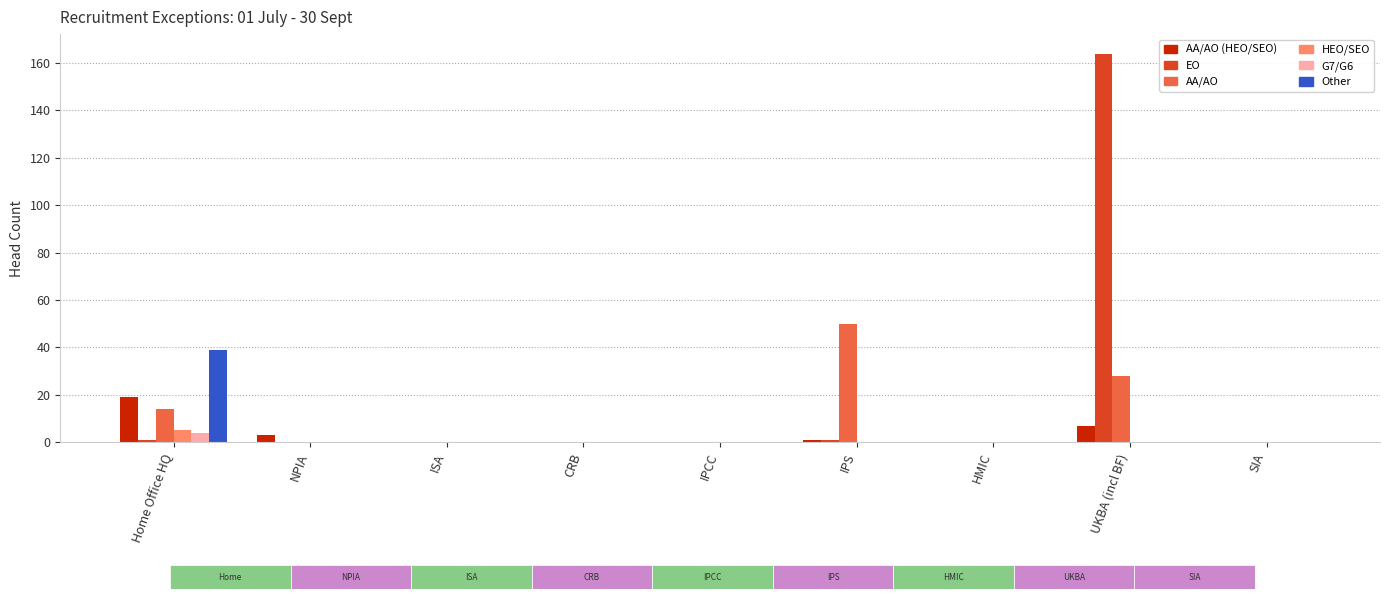

Count the G7/G6 values in the range 0 to 1.

8